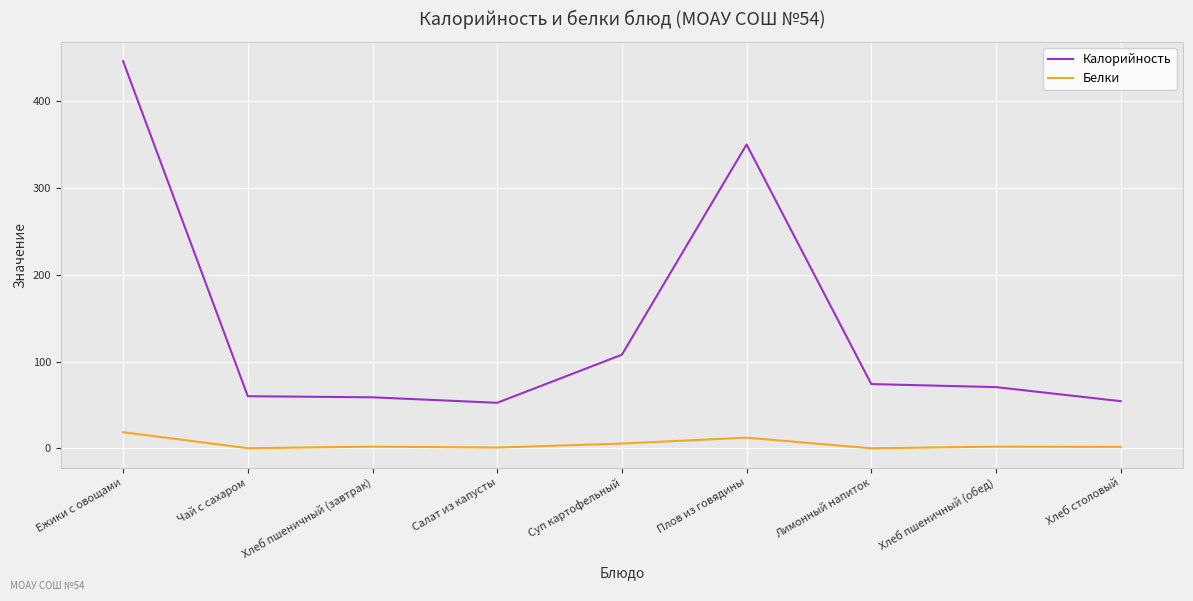

The value of Калорийность at Плов из говядины is 536.9. True or false?

False